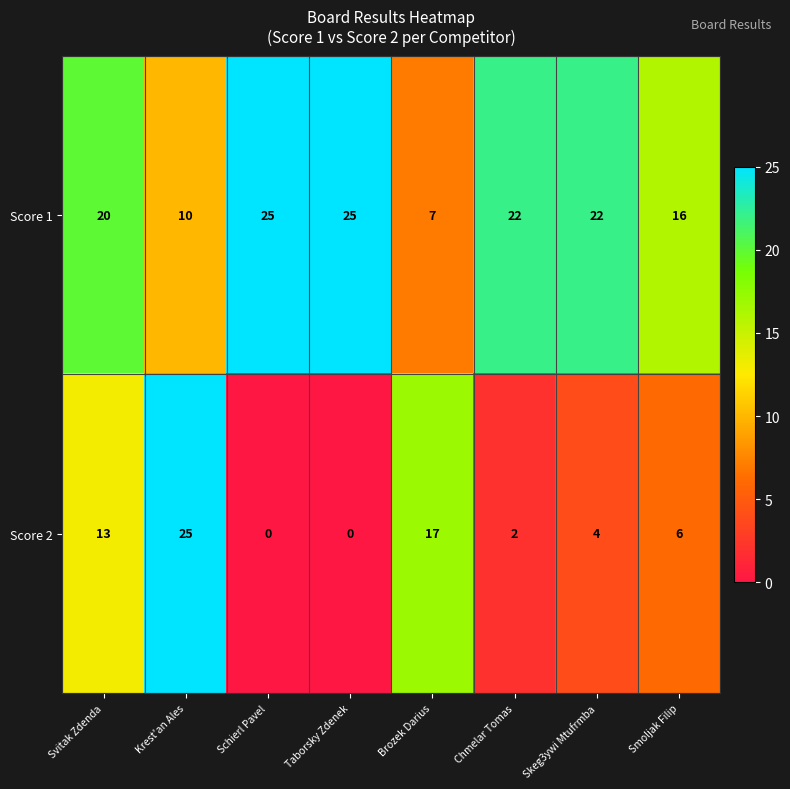

What is the minimum value for Score 1?

7